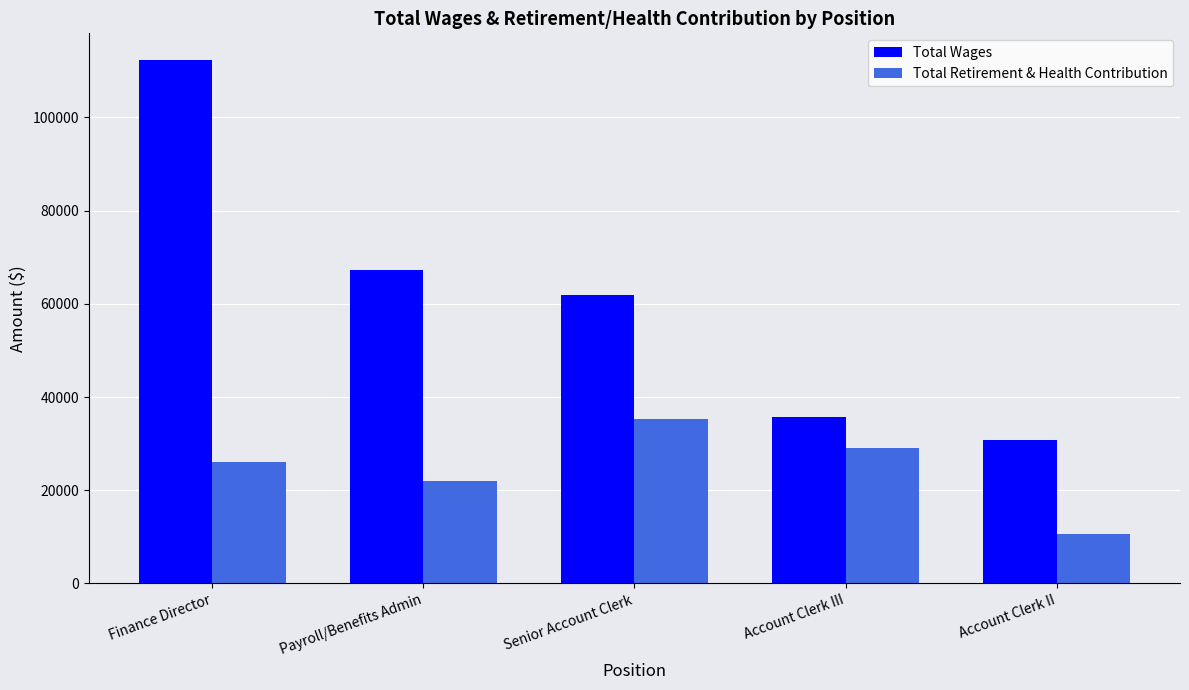

What is the label of the 1st bar from the right?

Account Clerk II